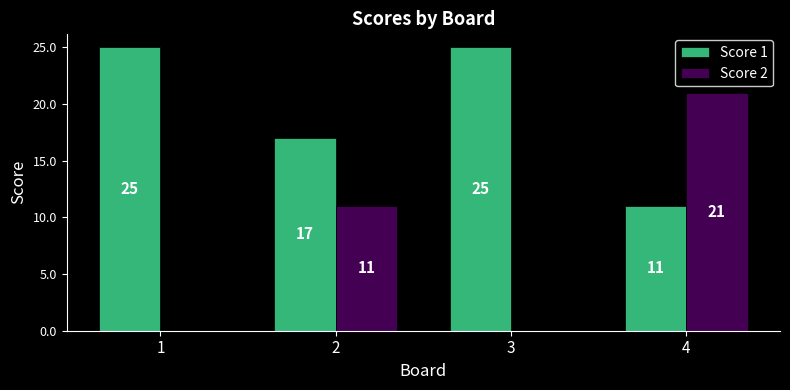

What is the highest value of the Score 2 series?

21